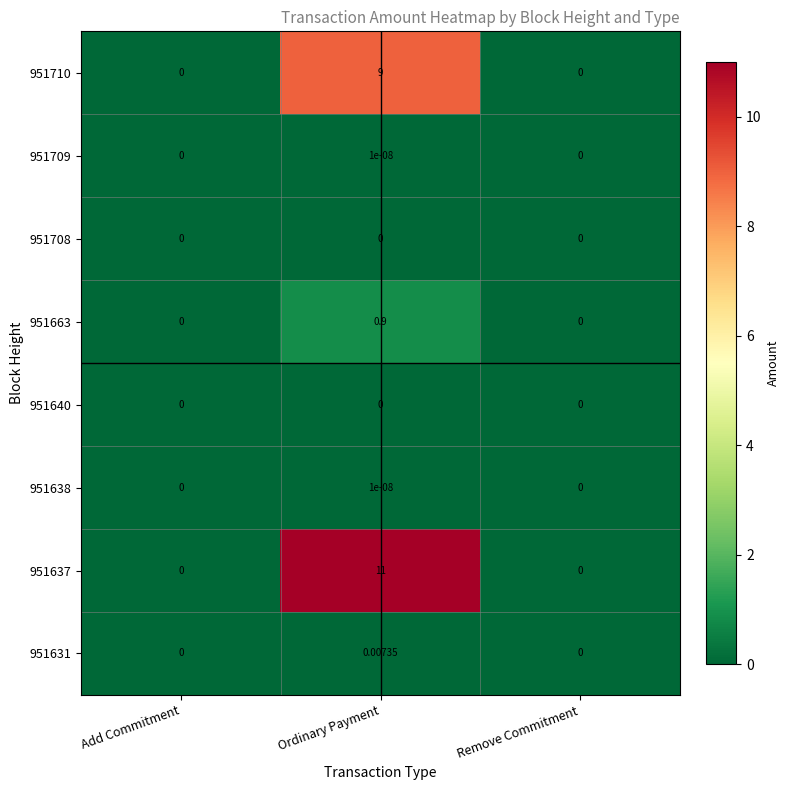

Is the value of 951710 at Remove Commitment greater than the value of 951663 at Ordinary Payment?

No